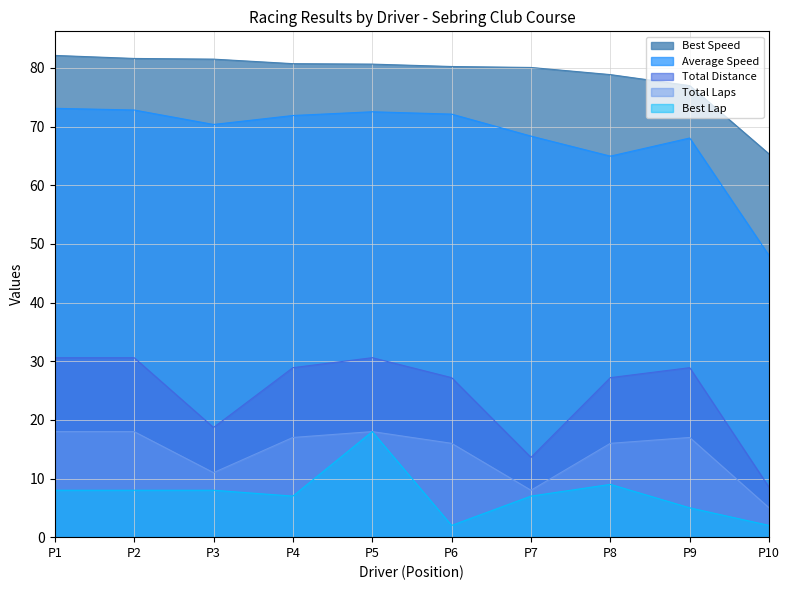

Which series changed the most between P1 and P8?

Average Speed